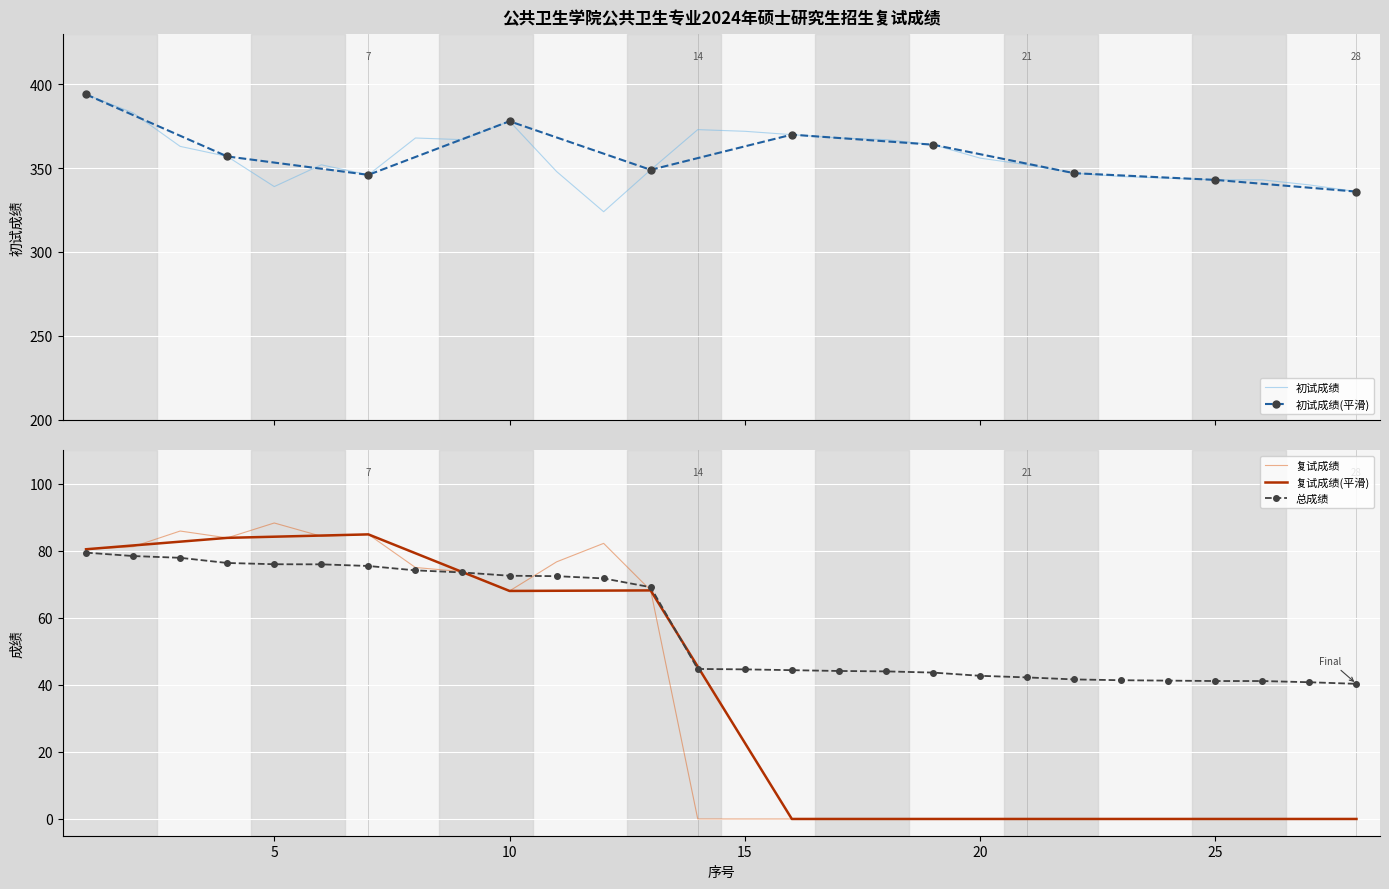

What is the maximum value for 总成绩?

79.5